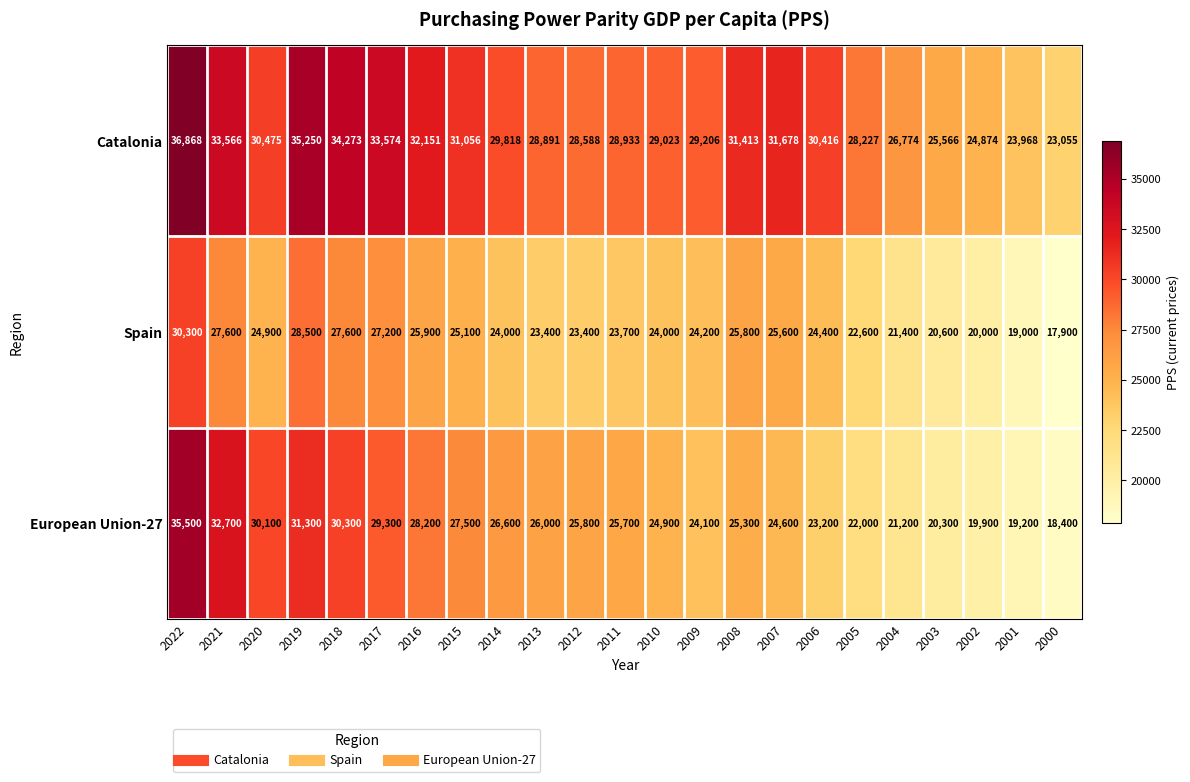

The Spain series shows 27600 at 2018. True or false?

True